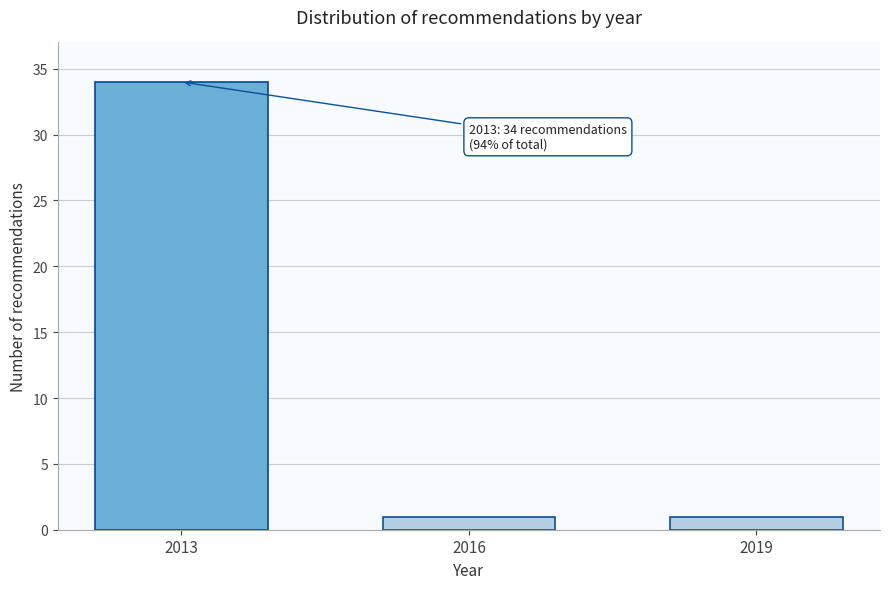

Reading left to right, extract all data points from this chart.

34	1	1